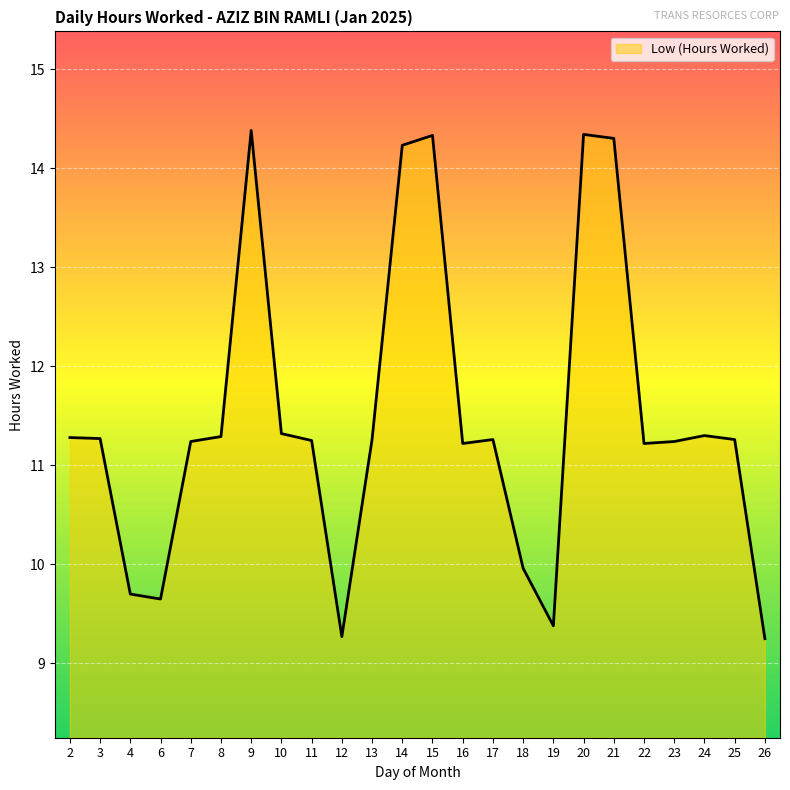

What is the ratio of the value at 18 to the value at 16?

0.9